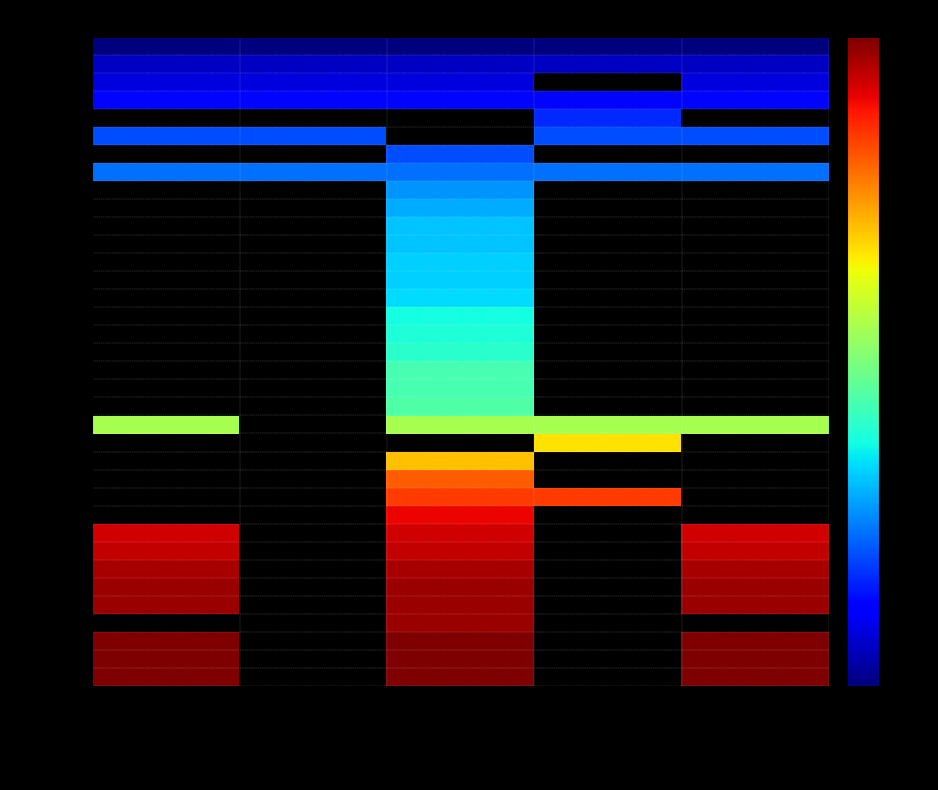

What is the spread (max minus min) of values at GS1 Data Checker?

1.0